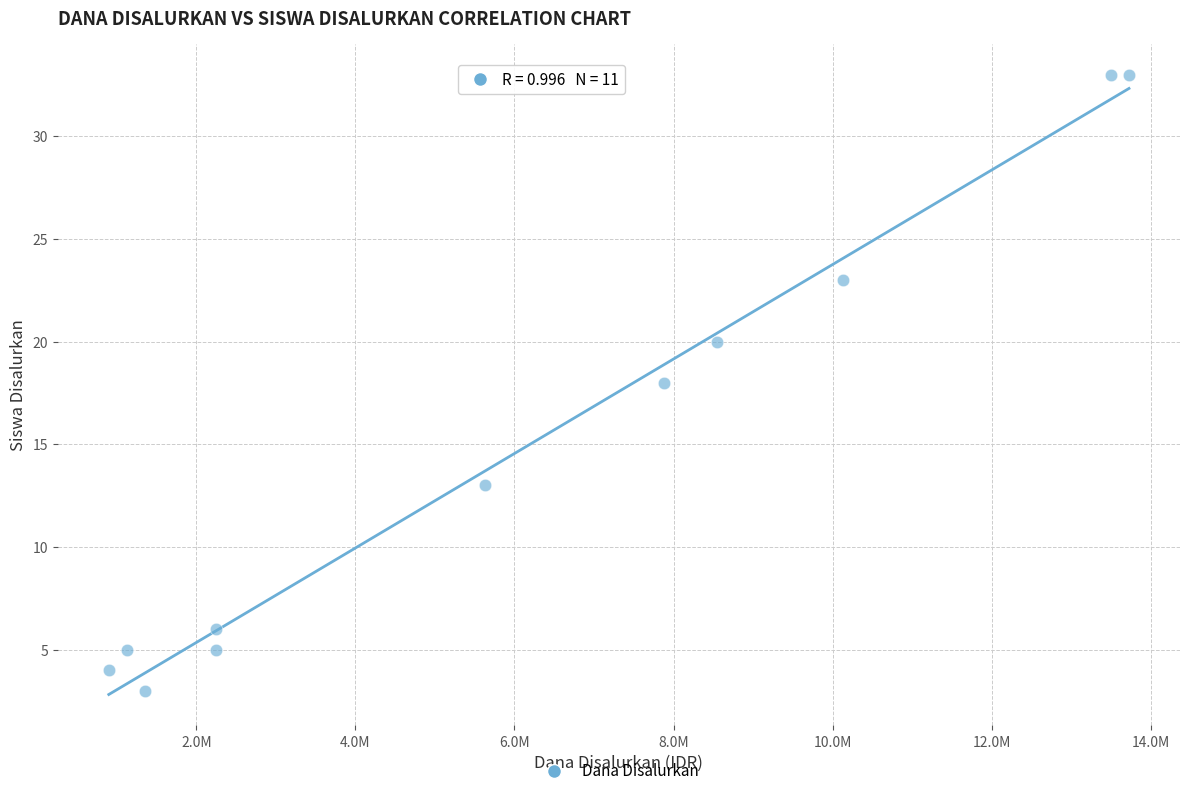

What is the range of X values (max minus min)?

12825000